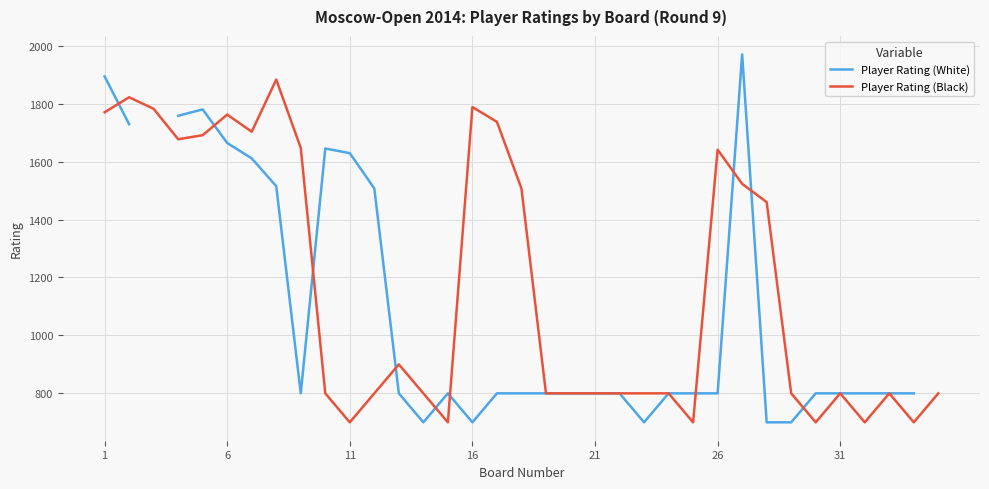

How many intersections are there between Player Rating (Black) and Player Rating (White)?

10